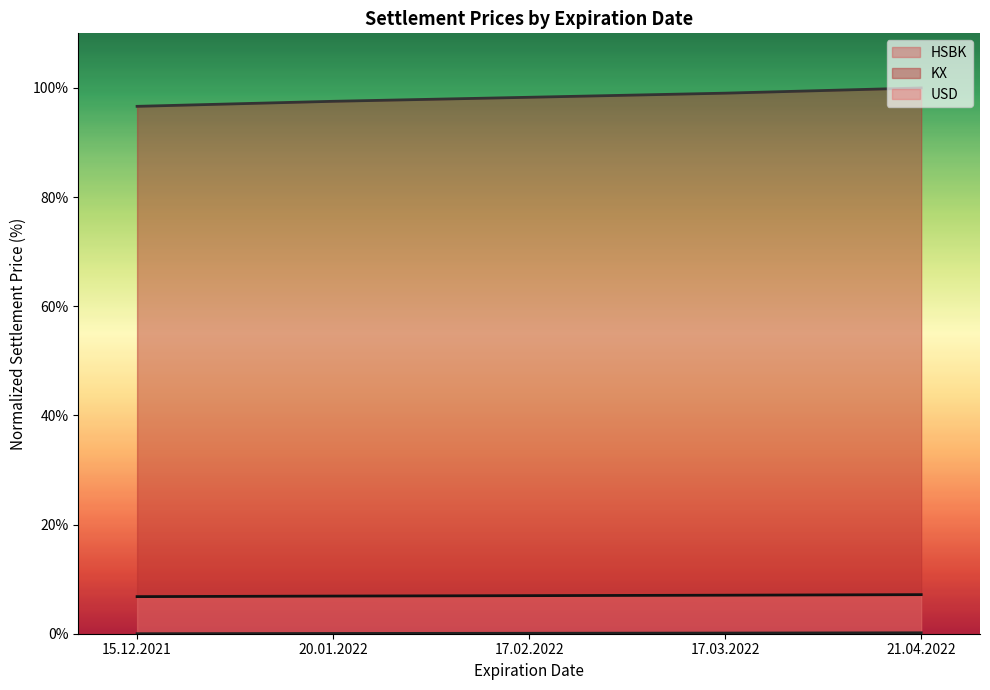

What is the difference between the maximum and minimum values in the KX series?

3.4